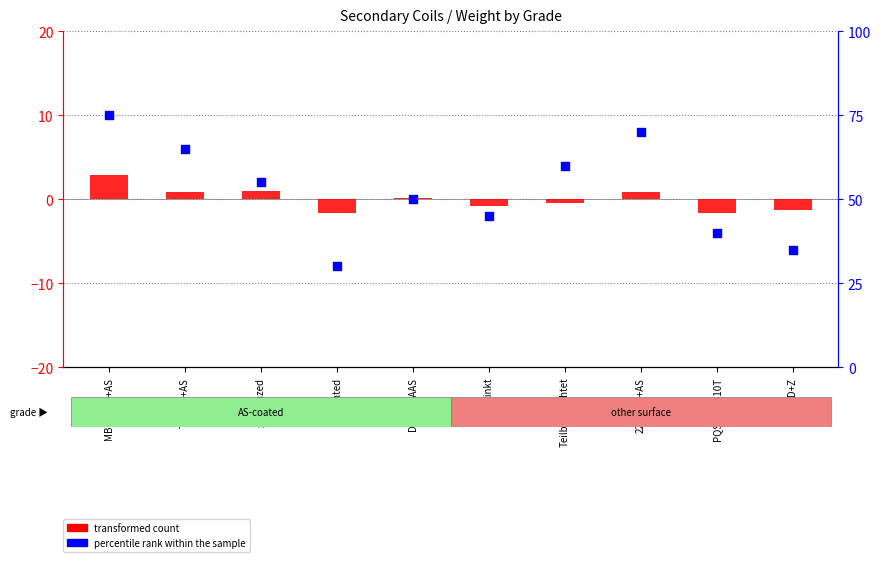

What are all the series names shown in the legend?

transformed count, percentile rank within the sample